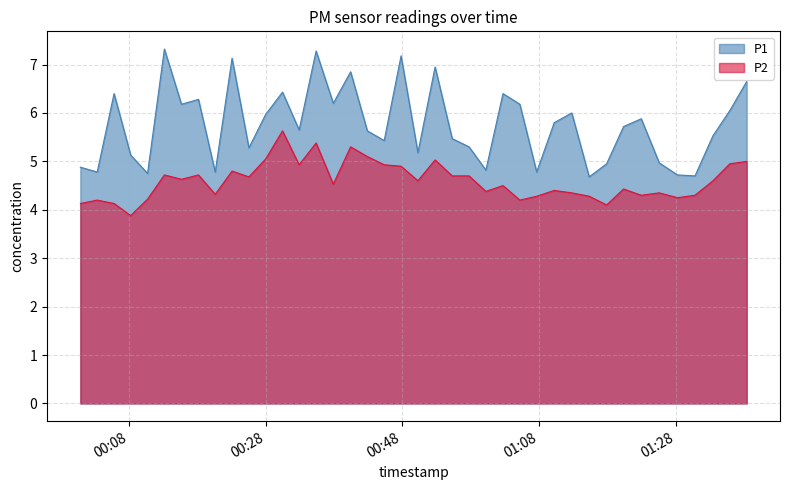

Read the P2 value at 2023-06-22T00:50:17.

4.6